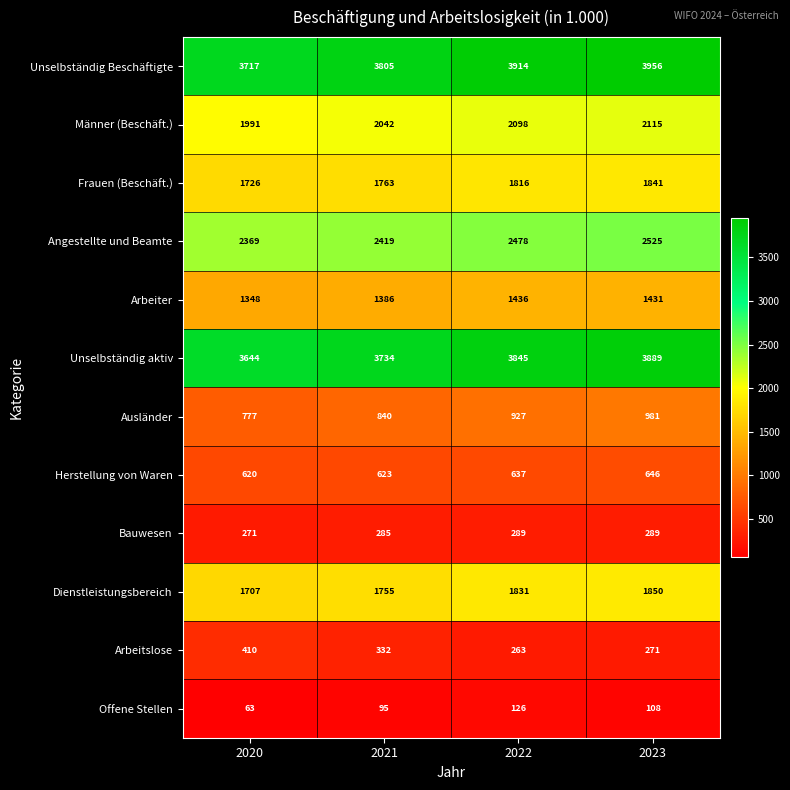

The value of Arbeitslose at 2021 is 332. True or false?

True